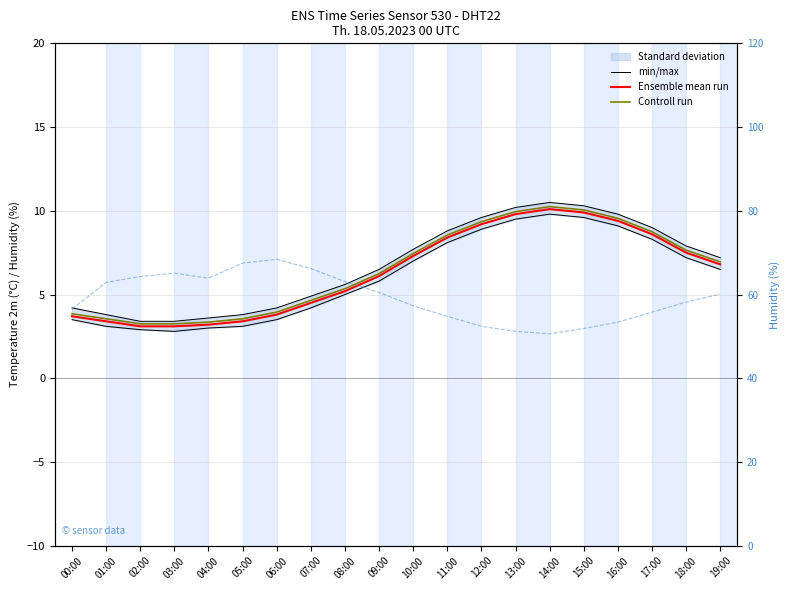

Reading left to right, list all the values displayed in this chart.

min/max: 00:00=3.5	01:00=3.1	02:00=2.9	03:00=2.8	04:00=3.0	05:00=3.1	06:00=3.5	07:00=4.2	08:00=5.0	09:00=5.8	10:00=7.0	11:00=8.1	12:00=8.9	13:00=9.5	14:00=9.8	15:00=9.6	16:00=9.1	17:00=8.3	18:00=7.2	19:00=6.5
Ensemble mean run: 00:00=3.7	01:00=3.4	02:00=3.1	03:00=3.1	04:00=3.2	05:00=3.4	06:00=3.8	07:00=4.5	08:00=5.2	09:00=6.1	10:00=7.3	11:00=8.4	12:00=9.2	13:00=9.8	14:00=10.1	15:00=9.9	16:00=9.4	17:00=8.6	18:00=7.5	19:00=6.8
Controll run: 00:00=3.9	01:00=3.5	02:00=3.2	03:00=3.2	04:00=3.4	05:00=3.5	06:00=3.9	07:00=4.7	08:00=5.4	09:00=6.2	10:00=7.5	11:00=8.6	12:00=9.3	13:00=10.0	14:00=10.2	15:00=10.1	16:00=9.6	17:00=8.8	18:00=7.7	19:00=7.0
humidity: 00:00=56.5	01:00=62.9	02:00=64.3	03:00=65.1	04:00=63.9	05:00=67.5	06:00=68.4	07:00=66.2	08:00=63.1	09:00=60.5	10:00=57.3	11:00=54.8	12:00=52.4	13:00=51.2	14:00=50.6	15:00=51.9	16:00=53.4	17:00=55.8	18:00=58.2	19:00=60.1